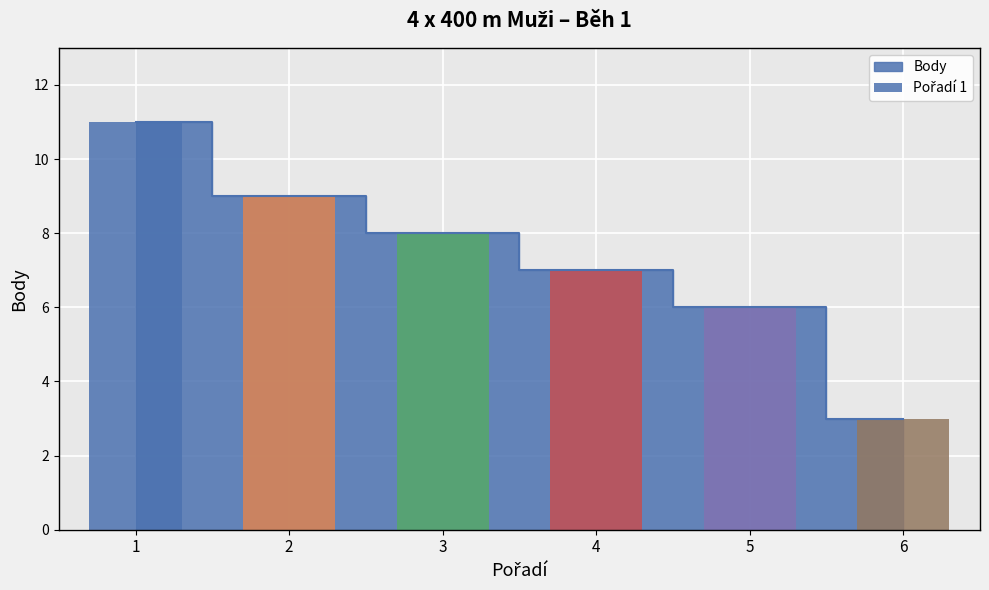

Is it true that the value at 2 is 16?

False